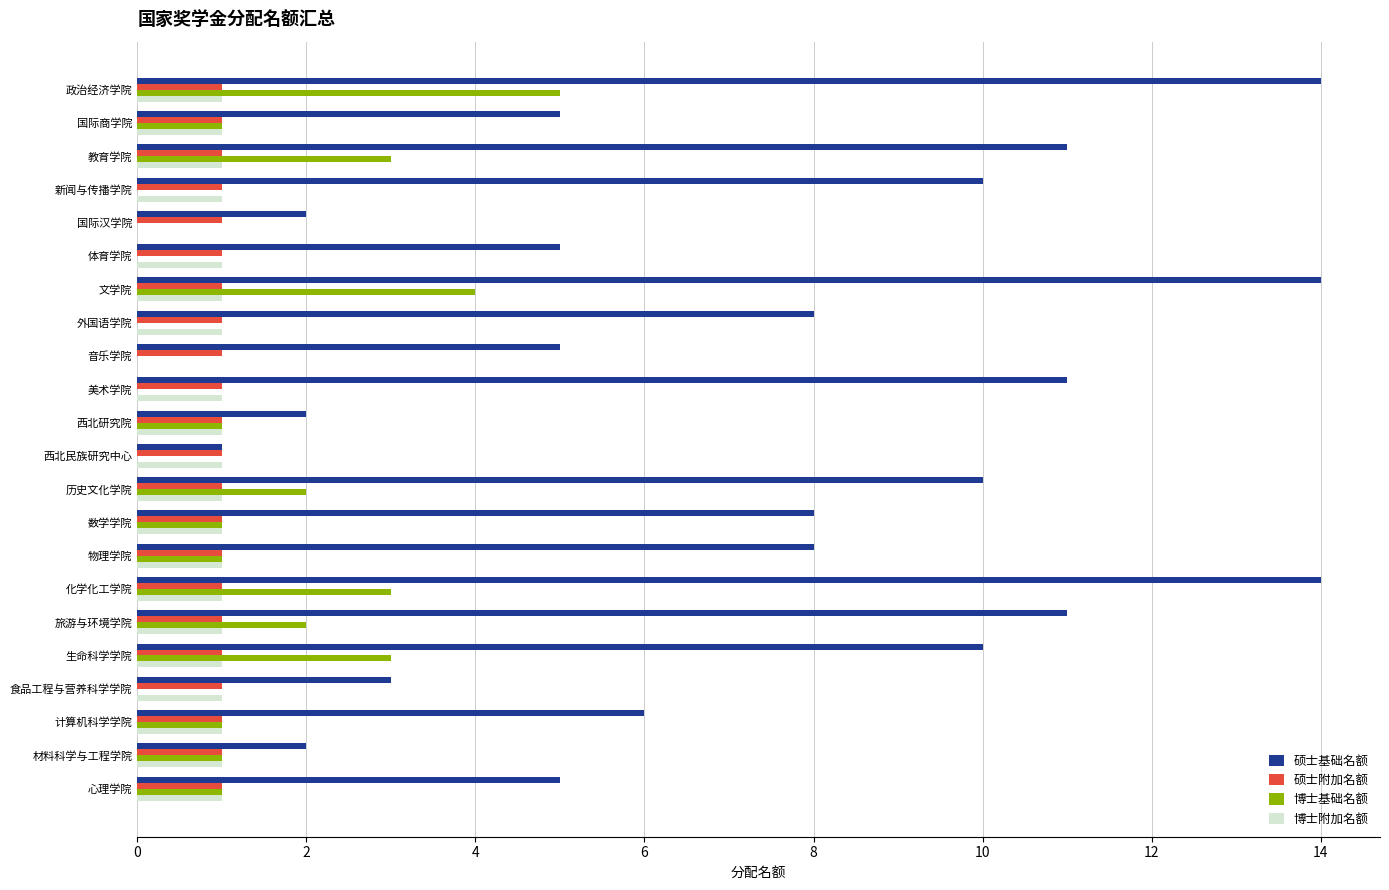

What is the maximum value for 硕士附加名额?

1